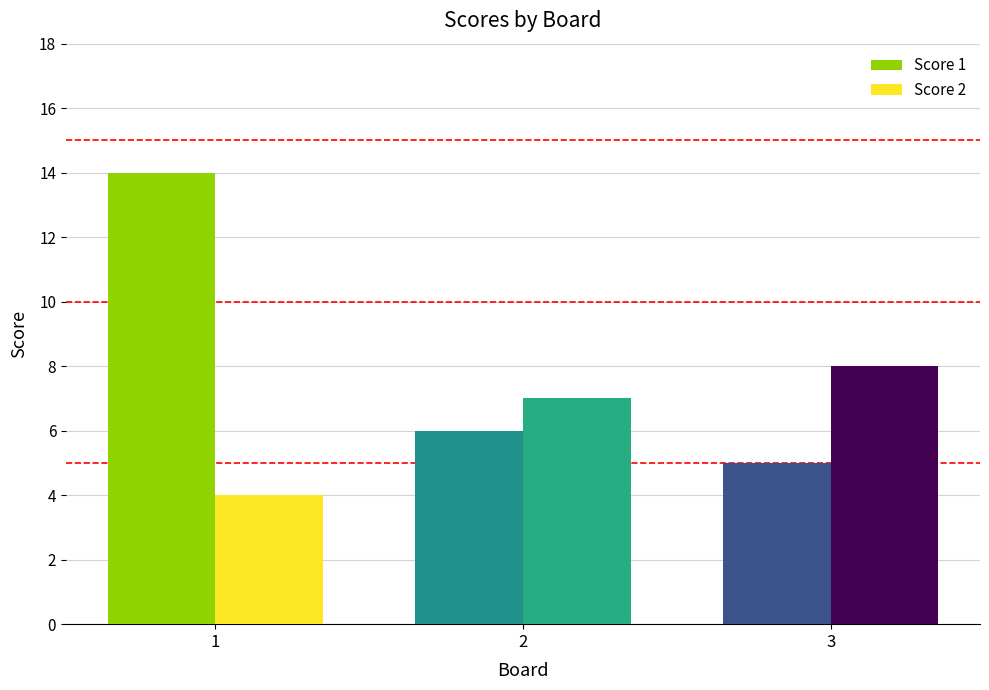

How many bars are there in each group?

2